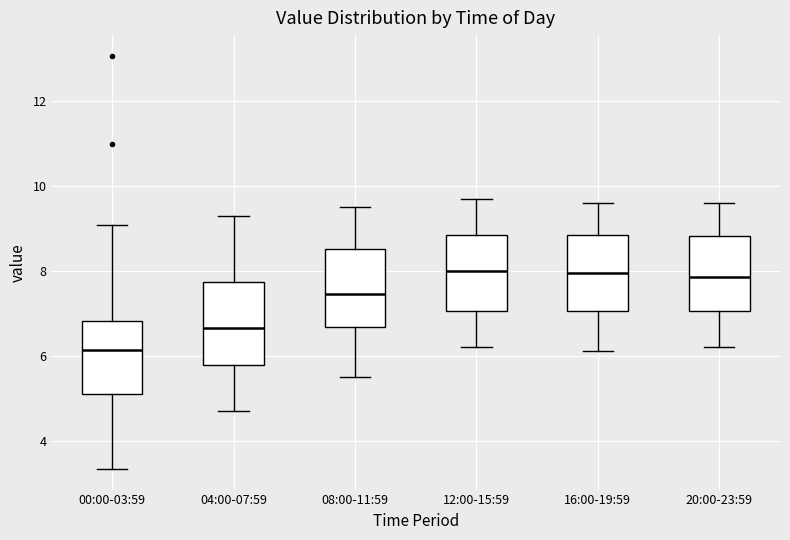

Where is the upper edge of the box for 08:00-11:59 on the y-axis? The values are not printed on the chart, so give them approximately, as read against the axis.

8.6